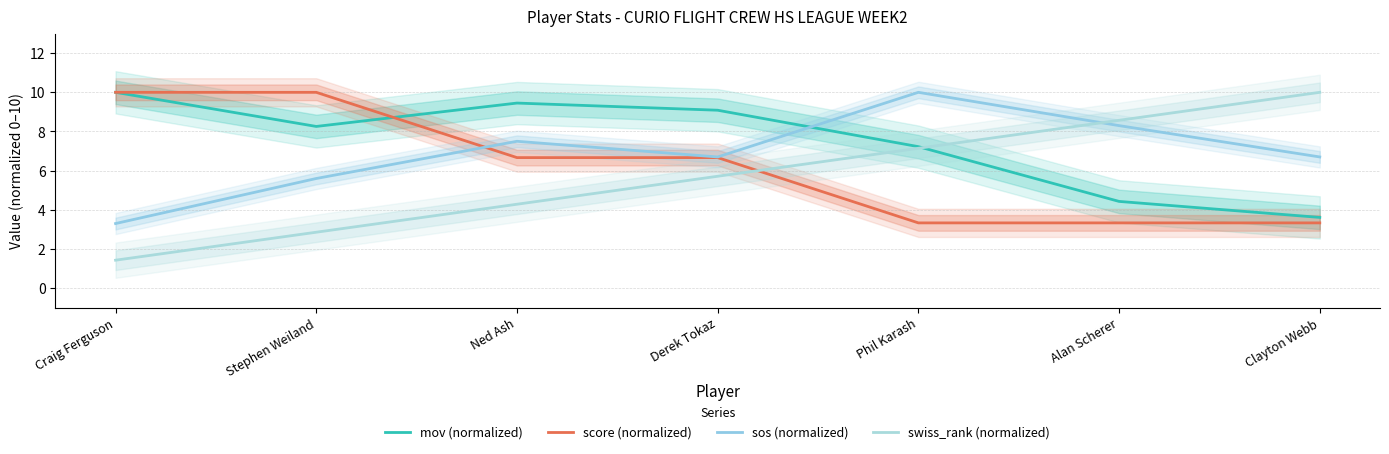

Rank the series by their average value, from highest to lowest.

mov (normalized), sos (normalized), score (normalized), swiss_rank (normalized)